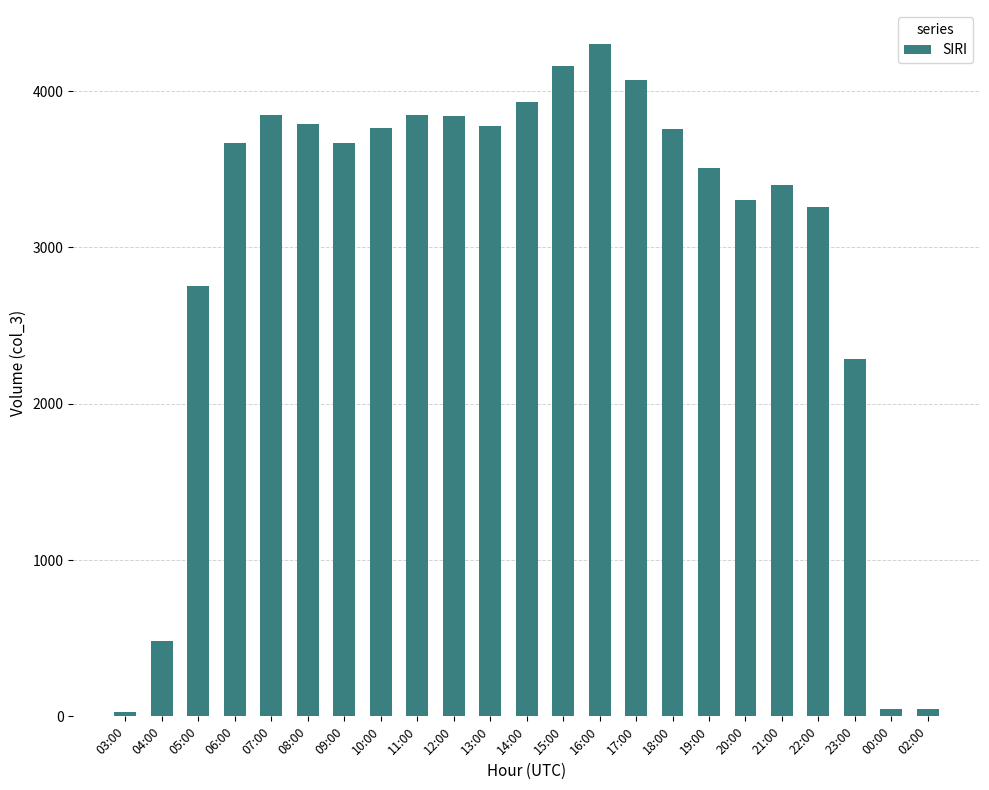

Which label corresponds to the largest value in the chart?

16:00